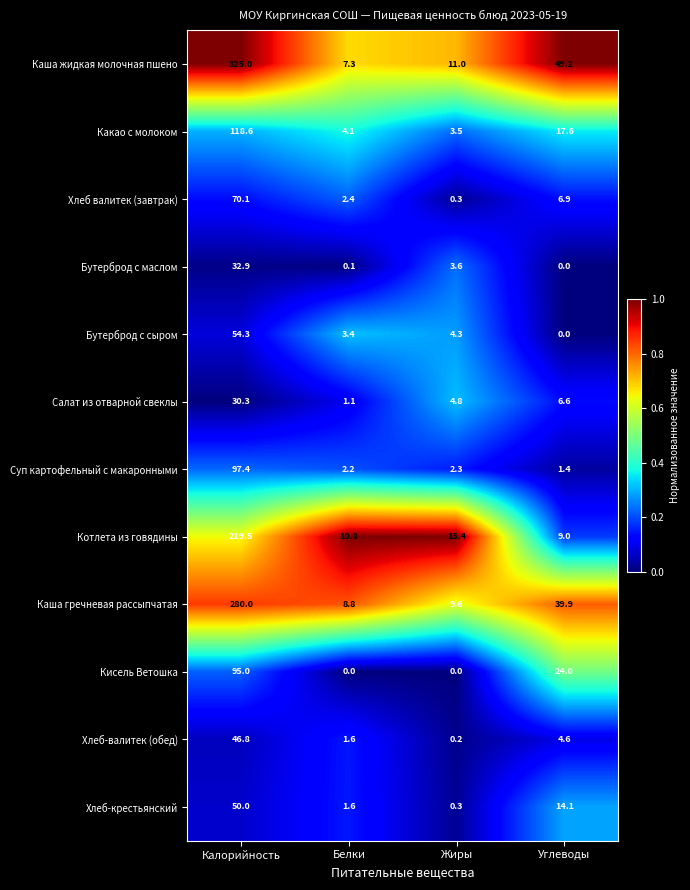

What value does the Бутерброд с маслом series have at Жиры?

3.6